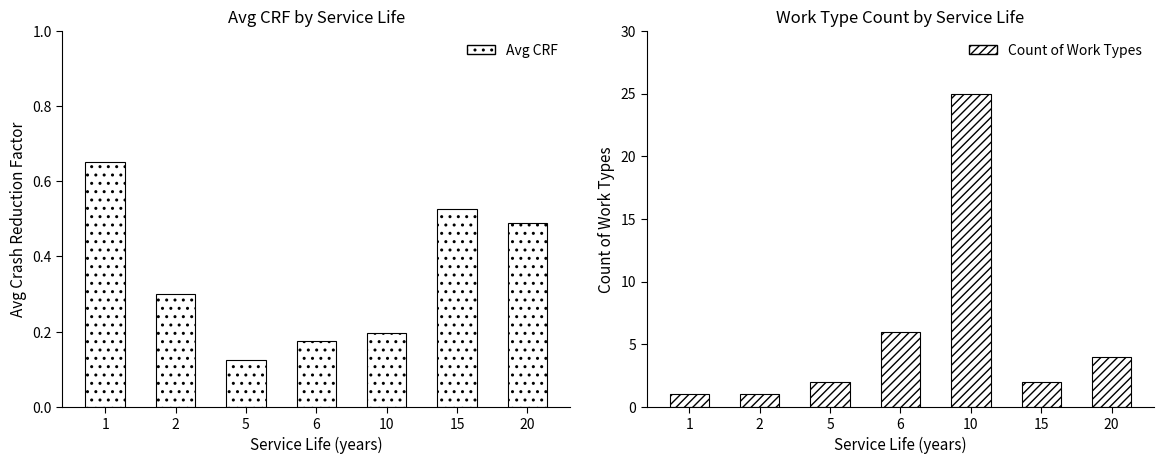

What is the value of the Count of Work Types bar at the 3rd from the left?

2.0